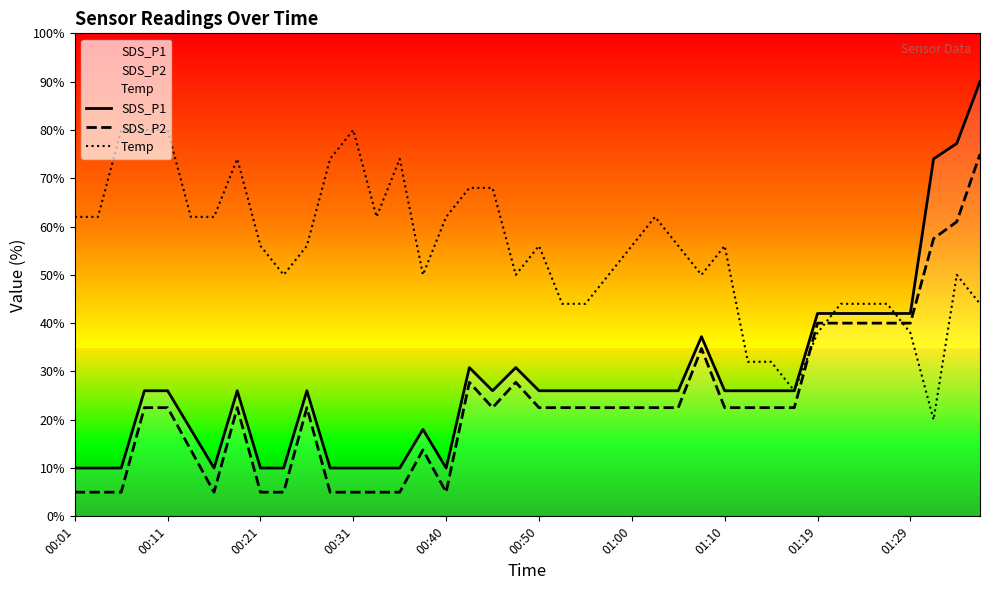

Between 17 and 21, which series saw the biggest shift?

Temp